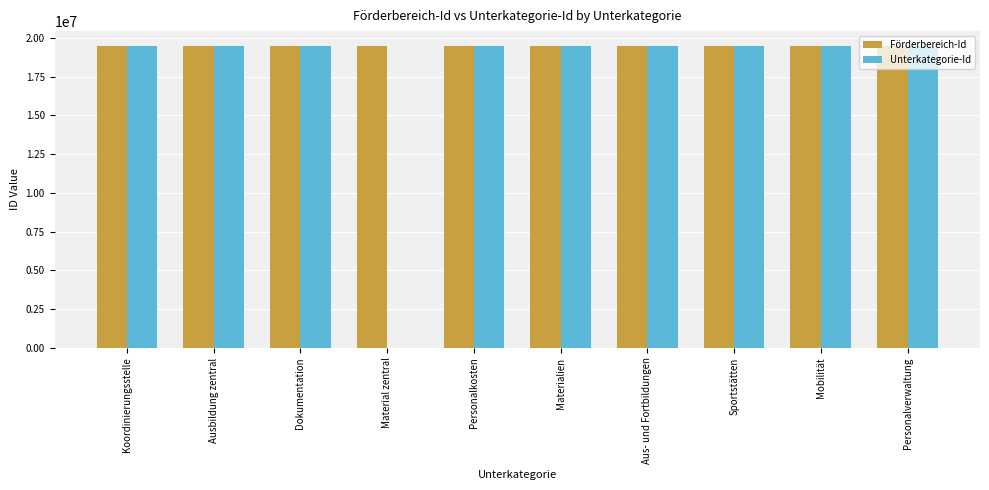

Read the Förderbereich-Id value at Personalverwaltung, to the nearest 50.

19472900